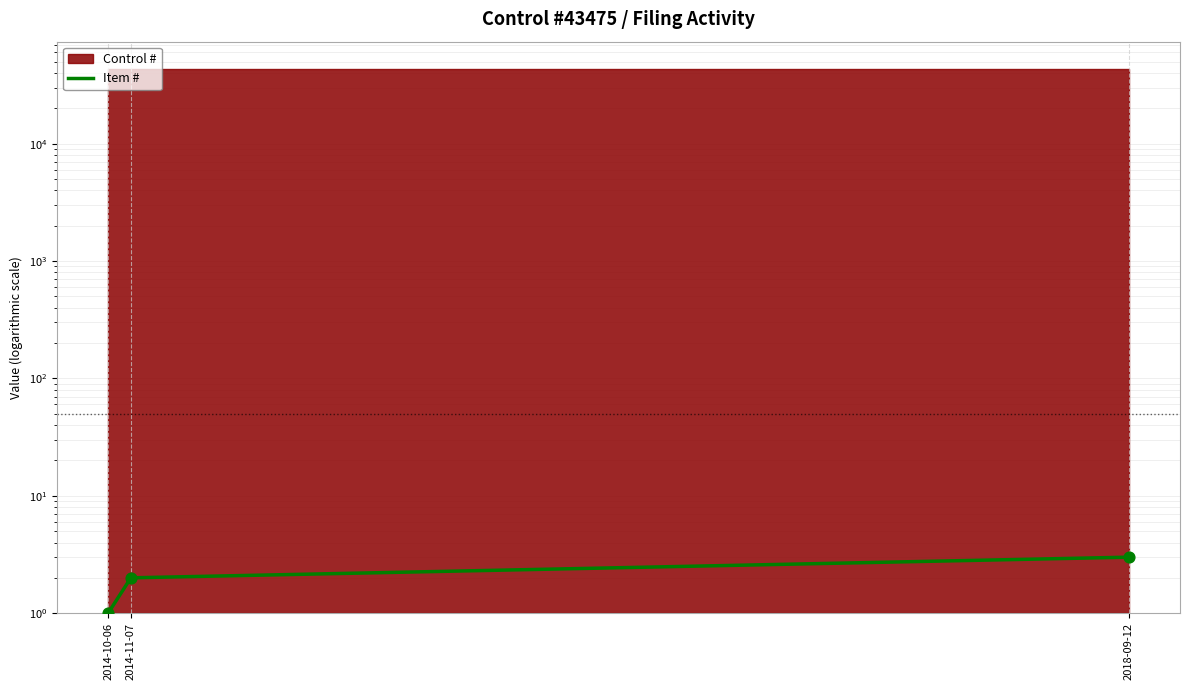

What is the change in value from 2014-11-07 to 2018-09-12?

+1